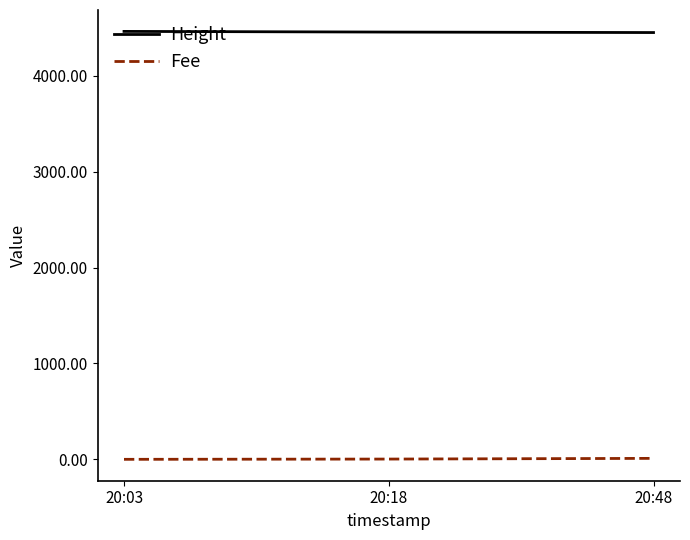

At how many categories does at least one series exceed 2485?

3